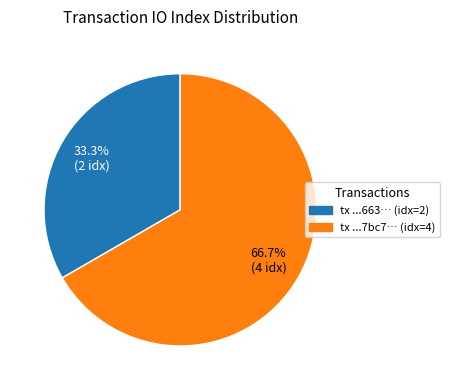

How many segments does this pie chart have?

2